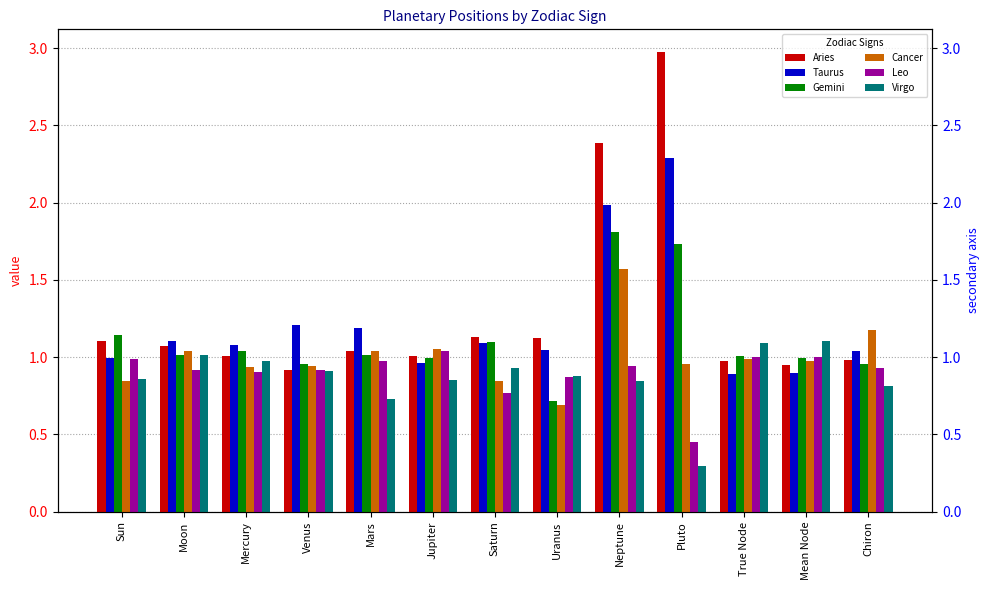

What is the sum of the Leo values at Sun and Chiron?

1.9